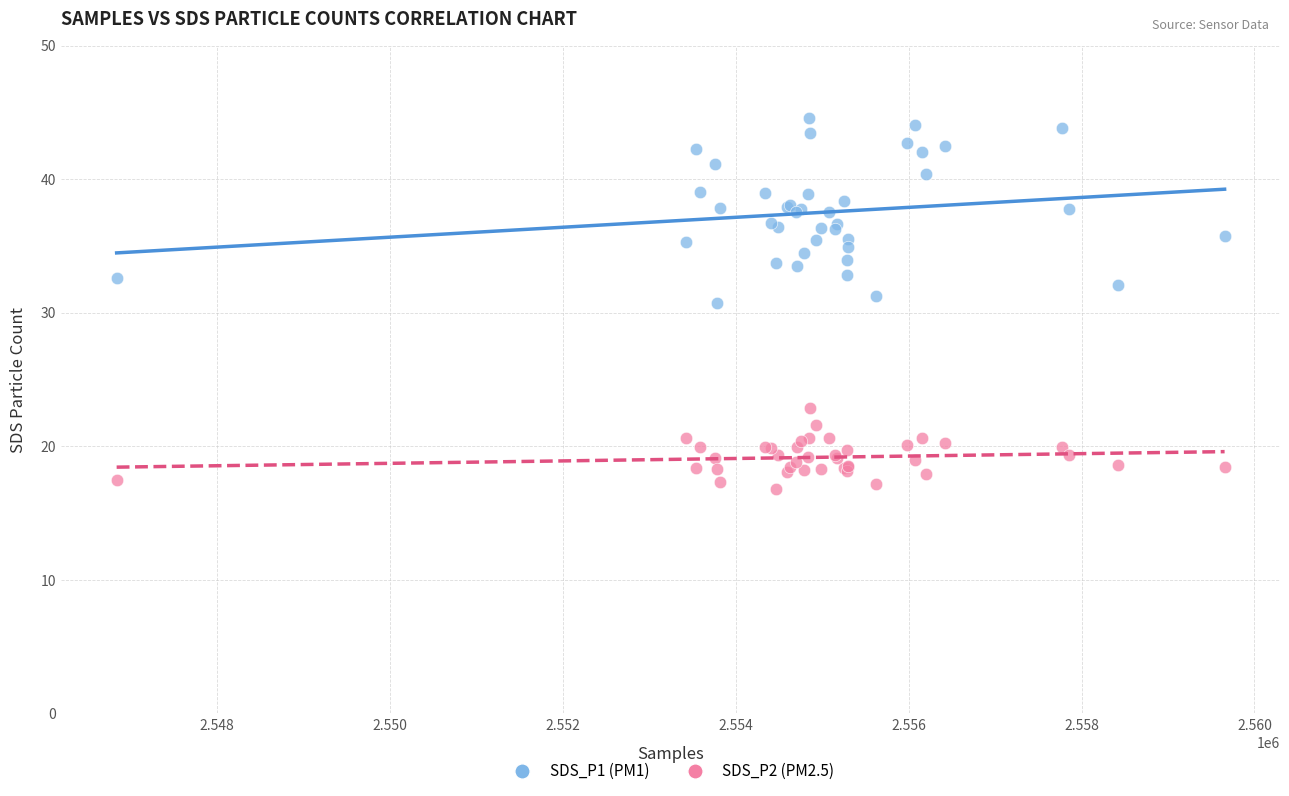

Across all series, what Y value is closest to 30?

30.7